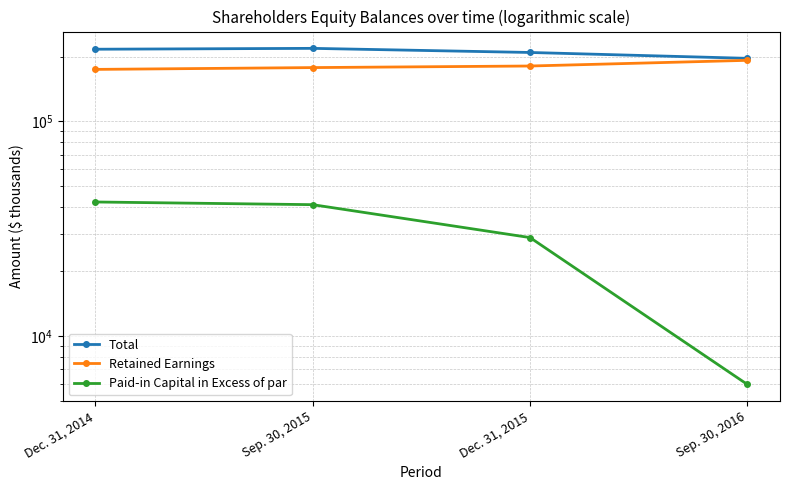

Reading left to right, what are all the values shown in this chart?

Total: Dec. 31, 2014=216648	Sep. 30, 2015=218675	Dec. 31, 2015=209223	Sep. 30, 2016=196474
Retained Earnings: Dec. 31, 2014=174489	Sep. 30, 2015=177912	Dec. 31, 2015=180949	Sep. 30, 2016=192311
Paid-in Capital in Excess of par: Dec. 31, 2014=42076	Sep. 30, 2015=40880	Dec. 31, 2015=28720	Sep. 30, 2016=5940